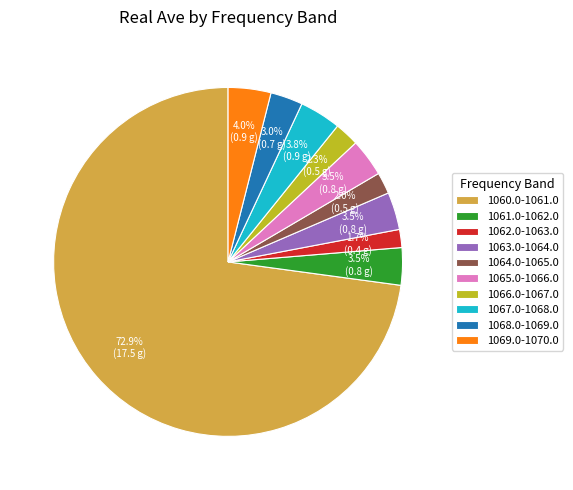

How much of the chart is everything except 1061.0-1062.0?

96.5%